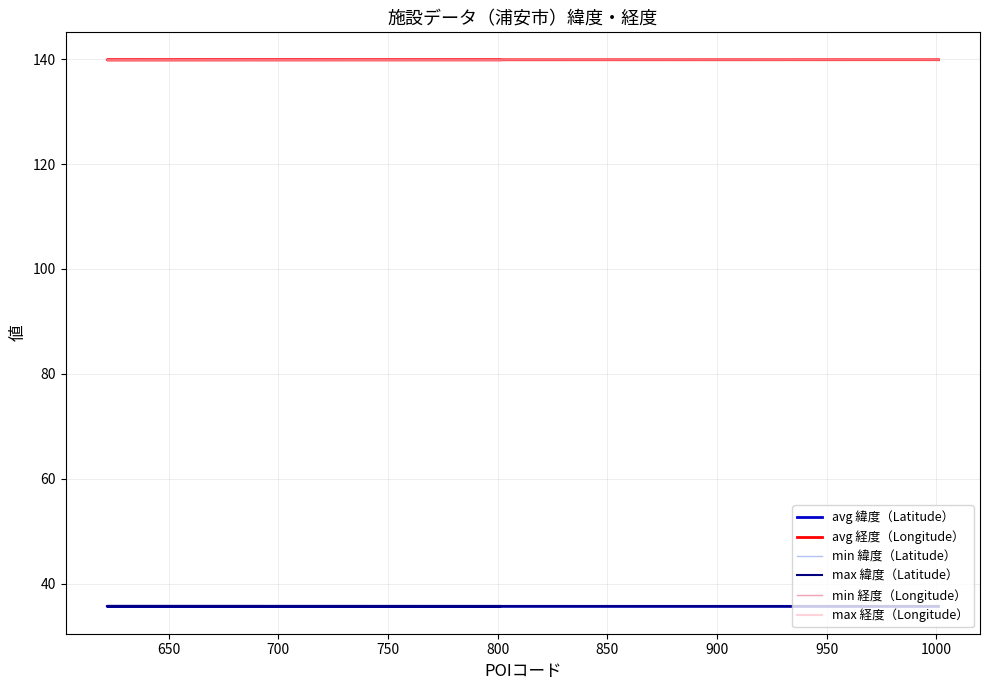

True or false: avg 経度（Longitude） and max 緯度（Latitude） intersect in this chart.

False